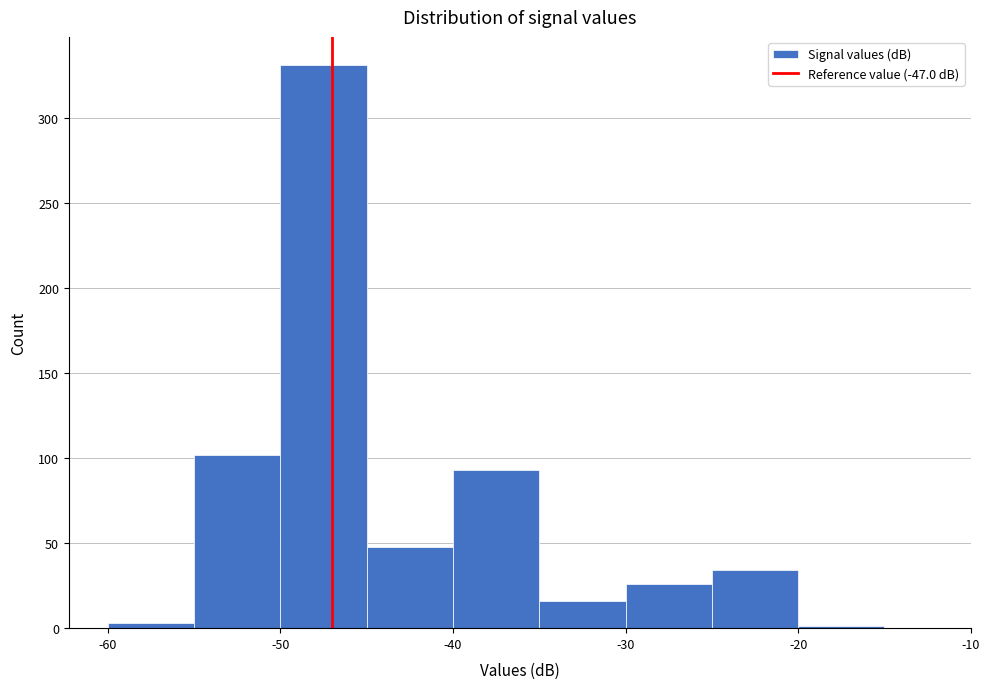

Over which range of the x-axis is the bar tallest?

-50 to -45